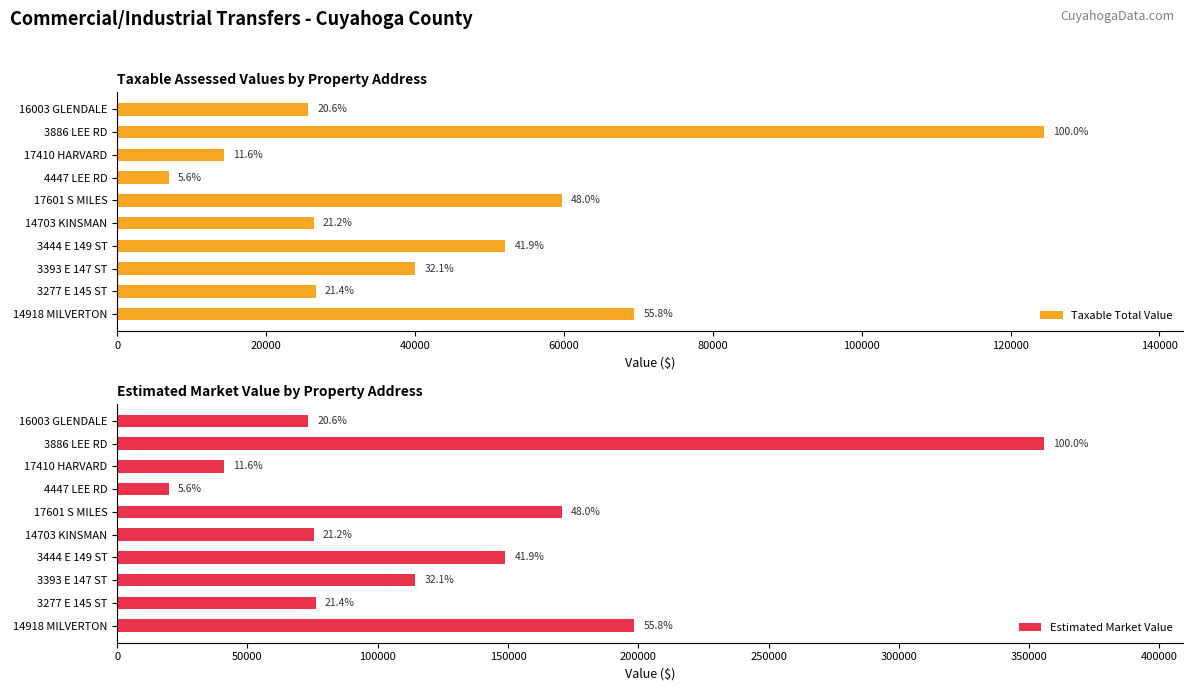

List the series in order of their overall mean, highest first.

Estimated Market Value, Taxable Total Value